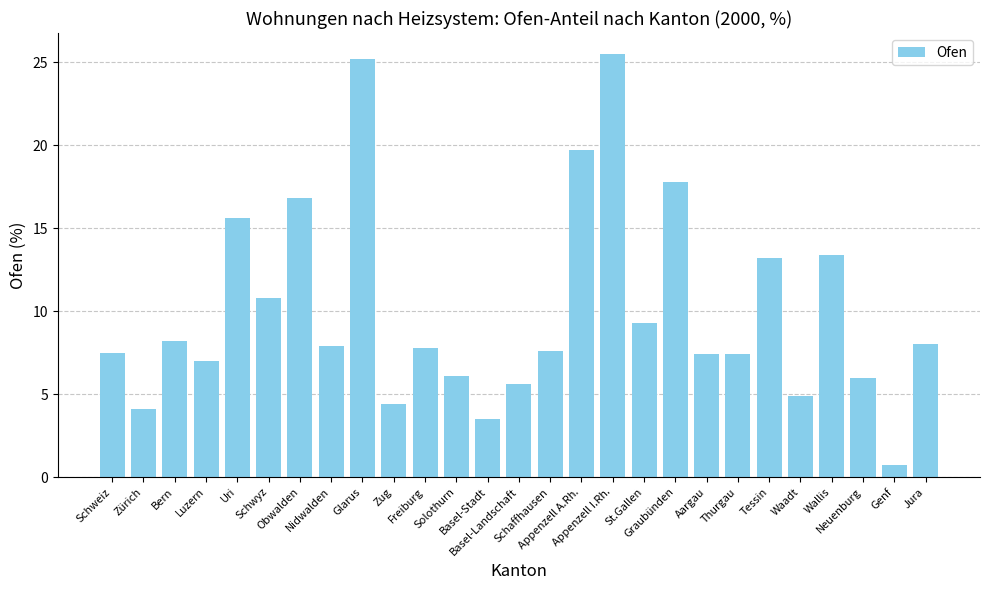

How many data points does each series have?

27